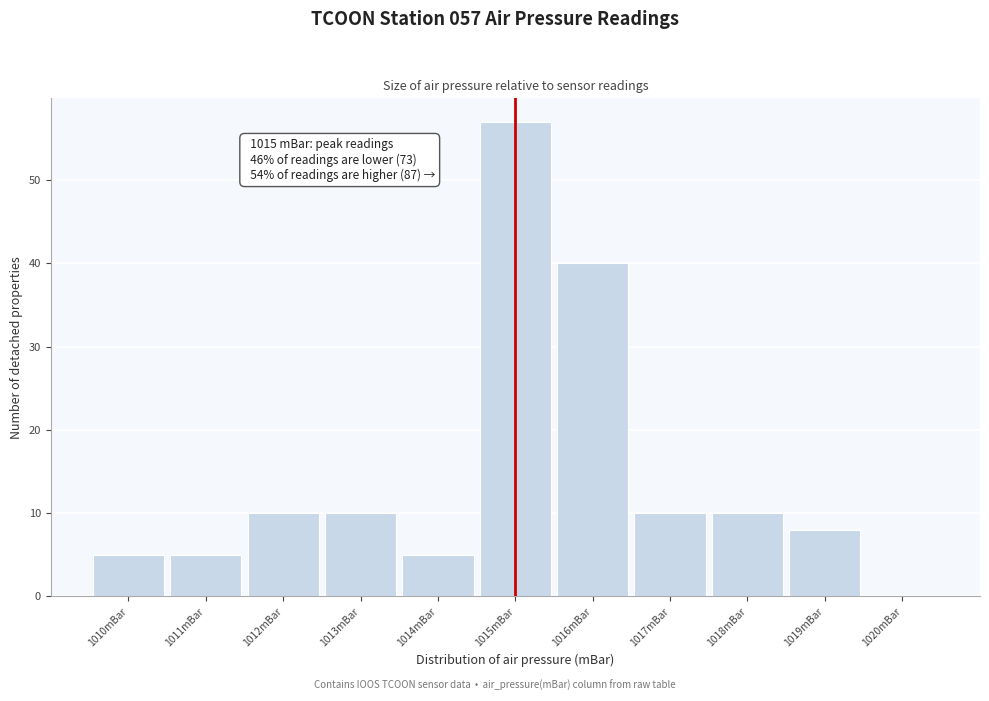

Over which range of the x-axis is the bar tallest?

1014.5 to 1015.5